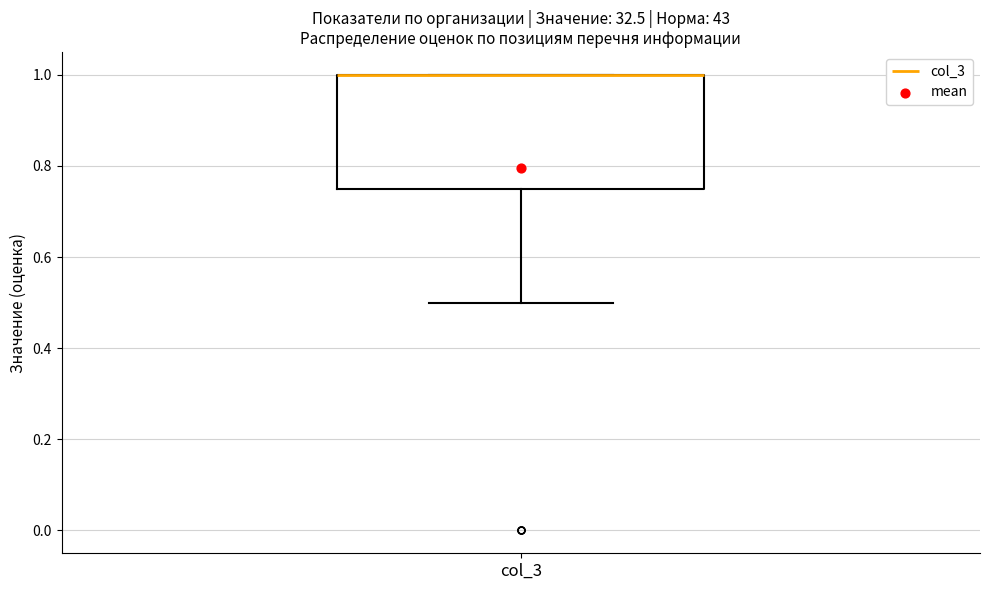

Read this box plot against the y-axis: the position of the median line, the range covered by the box, and the ends of both whiskers. The values are not printed on the chart, so give them approximately, as read against the axis.

median 1.00 (drawn on the box's upper edge), box 0.76 to 1.00, whiskers 0.50 to 1.00